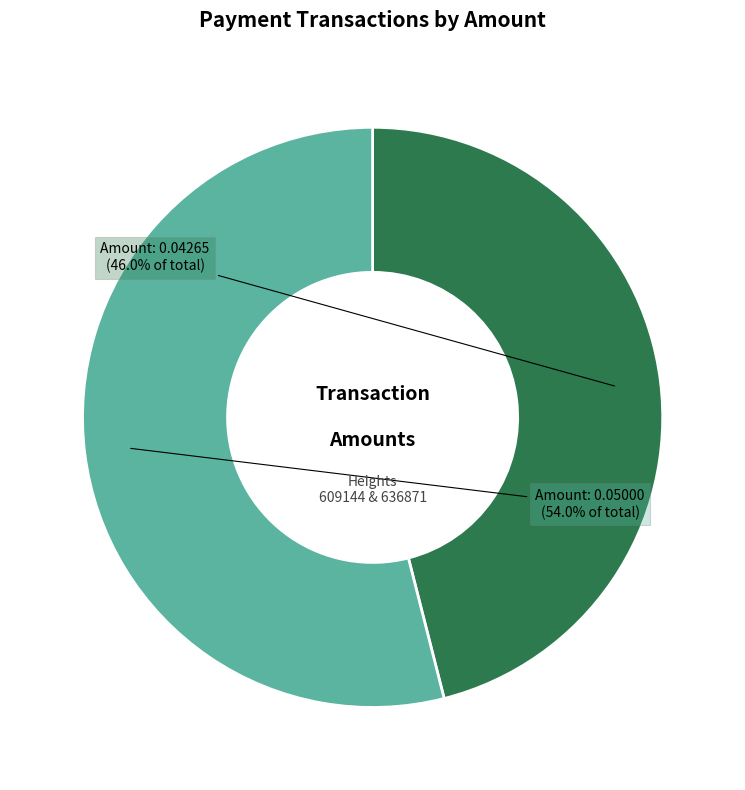

Is there a majority slice in this chart?

Yes